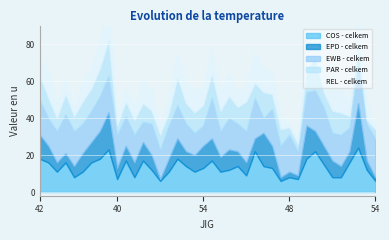

What is the average value of the PAR - celkem series?

10